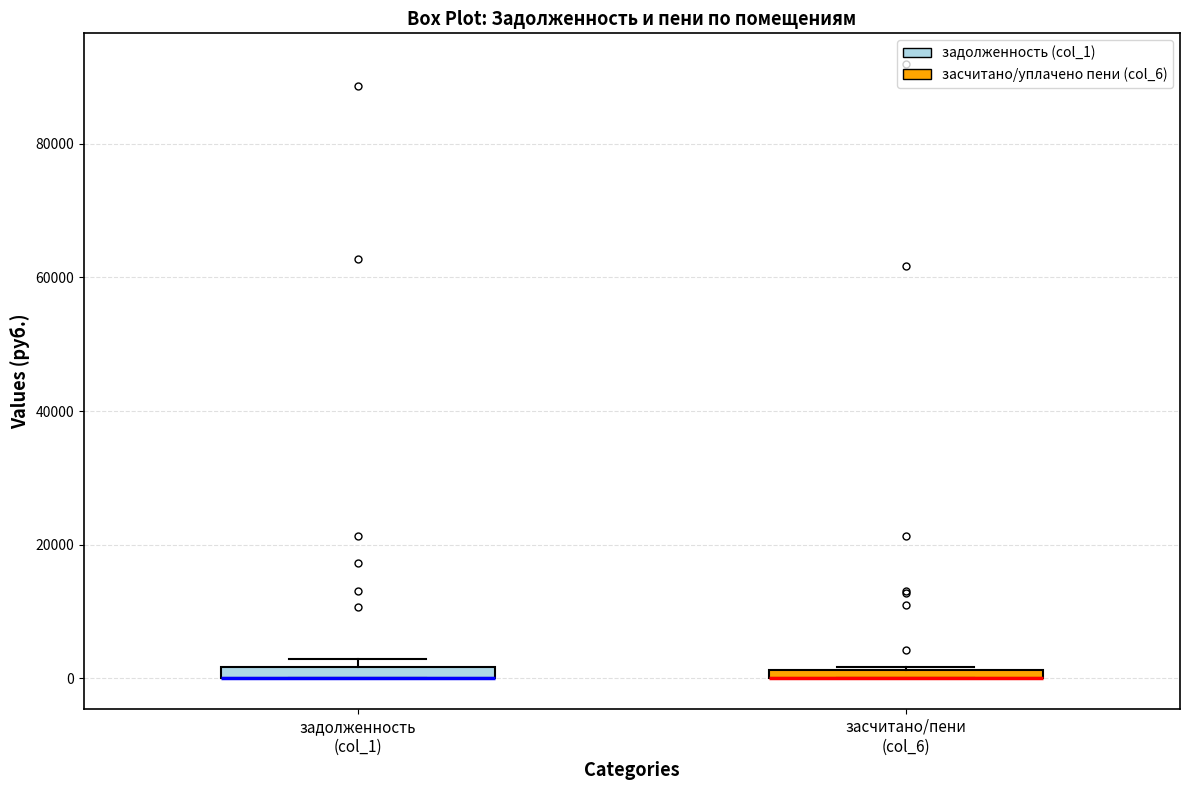

Where is the lower edge of the box for засчитано/пени (col_6) on the y-axis? The values are not printed on the chart, so give them approximately, as read against the axis.

0